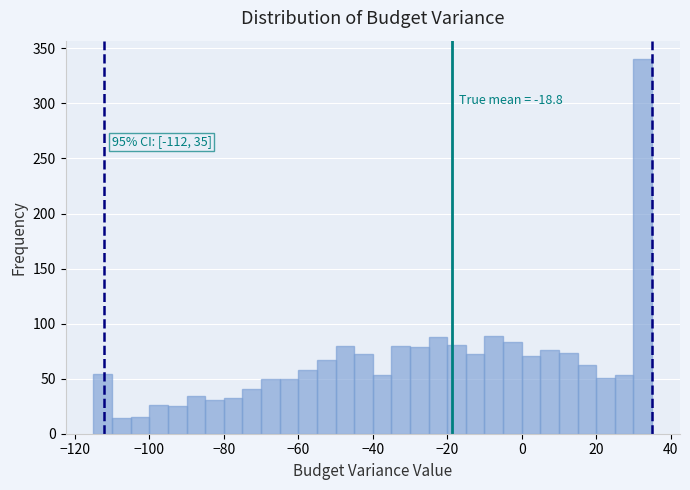

Read against the x-axis, roughly where is the centre of the tallest bar?

32